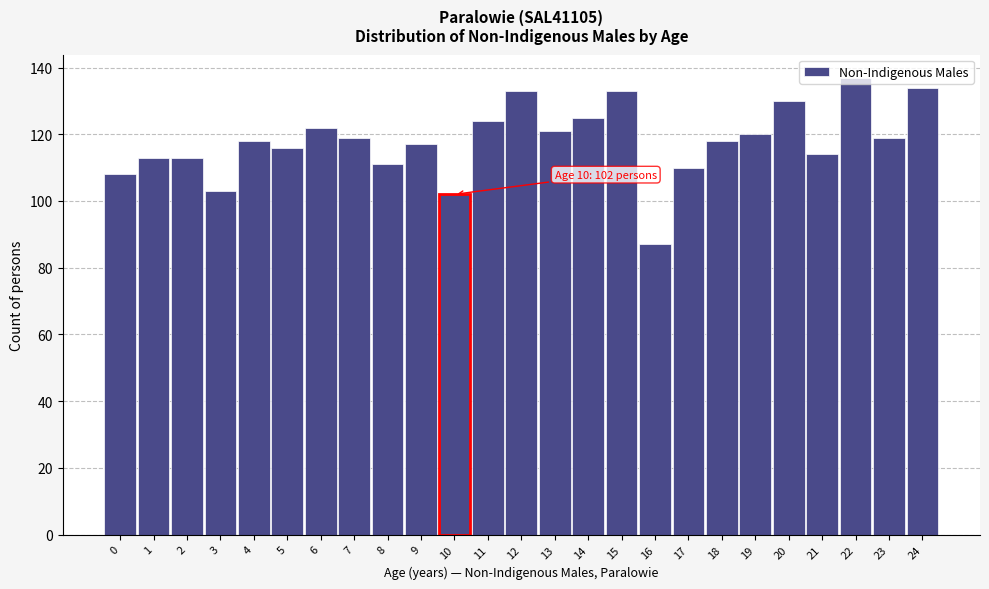

What is the value of the 11th bar from the left?

102